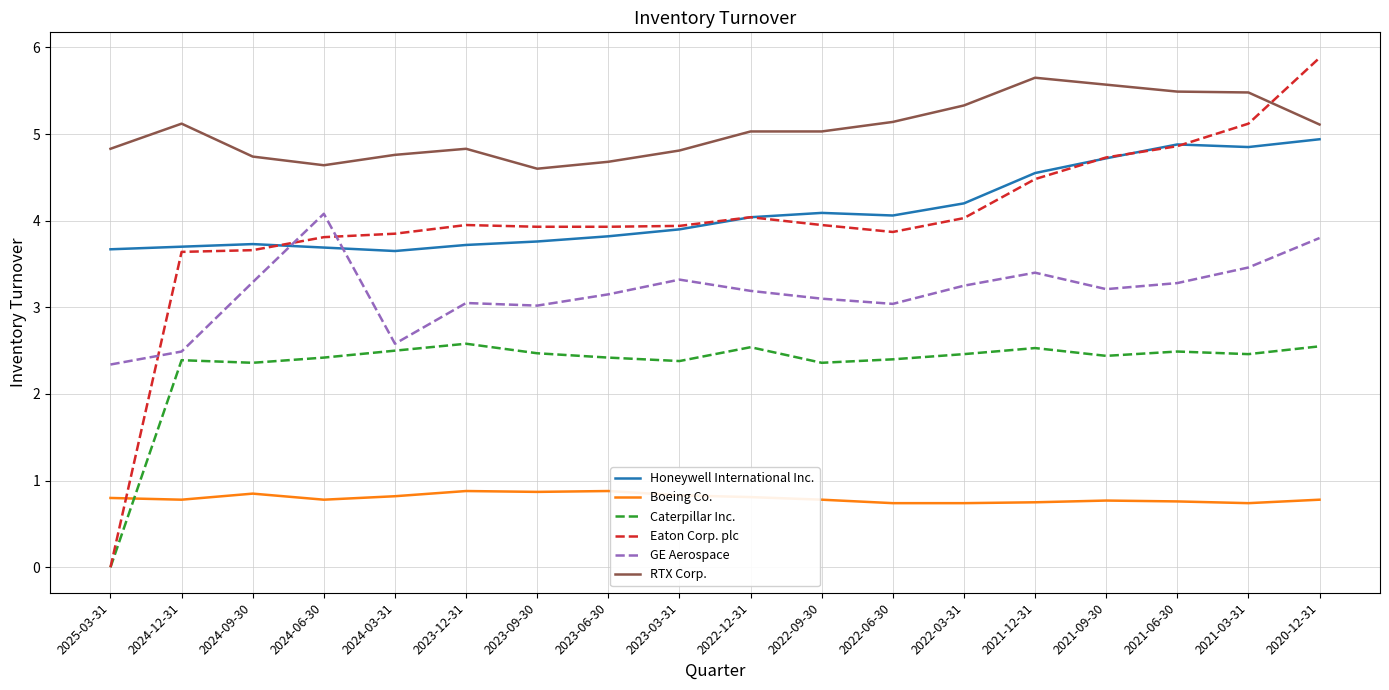

True or false: Boeing Co. and Caterpillar Inc. cross at least once.

True